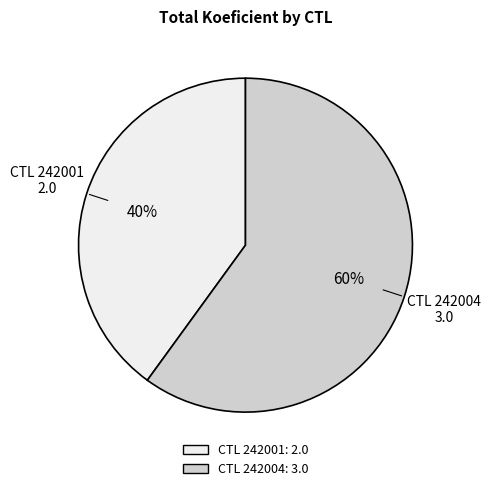

Rank the categories by value from highest to lowest.

CTL 242004, CTL 242001